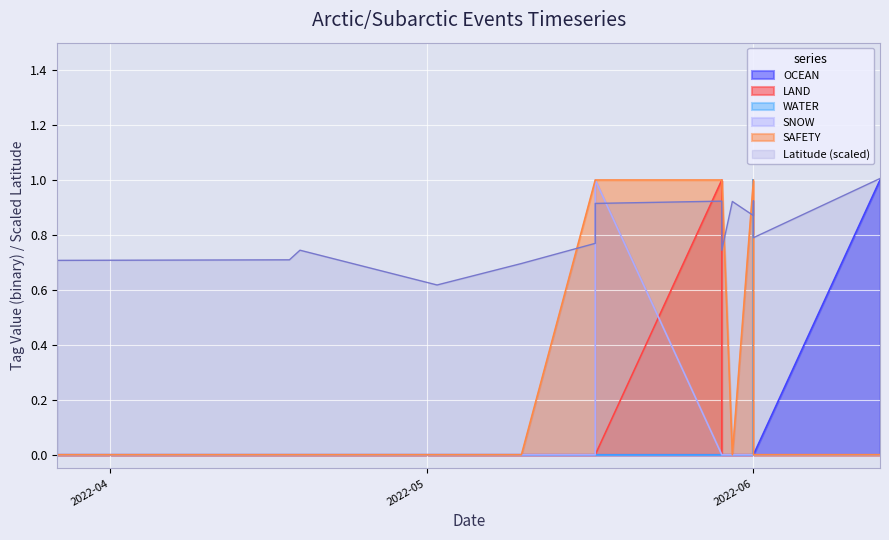

Rank the series at 2022-06-01 from lowest to highest value.

OCEAN, LAND, WATER, SNOW, SAFETY